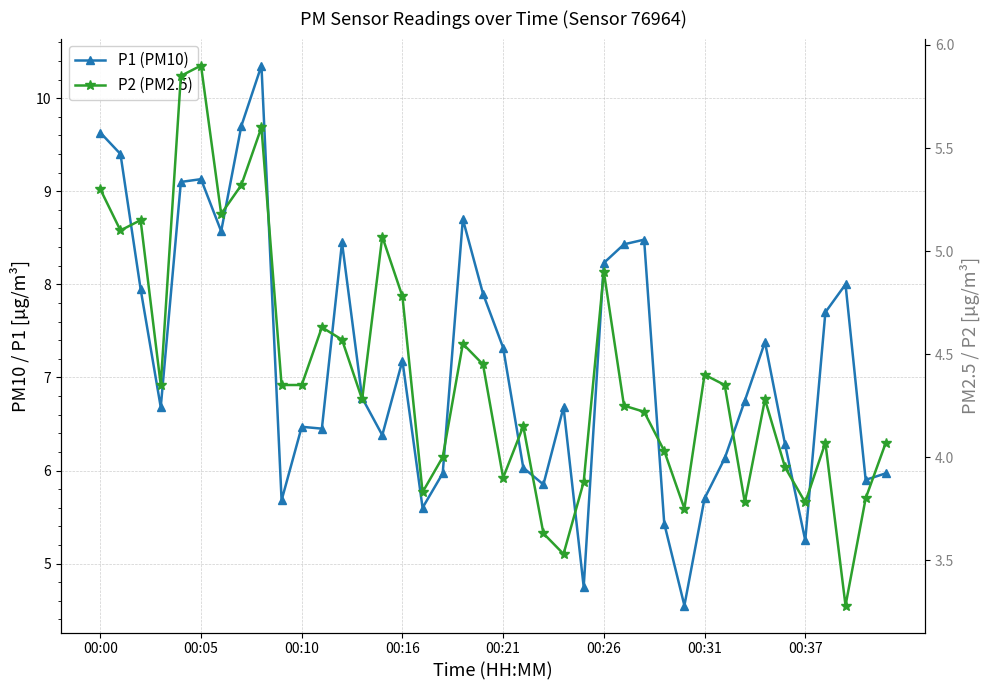

Reading left to right, list all the values displayed in this chart.

P1 (PM10): 9.6	9.4	8.0	6.7	9.1	9.1	8.6	9.7	10.3	5.7	6.5	6.5	8.4	6.8	6.4	7.2	5.6	6.0	8.7	7.9	7.3	6.0	5.8	6.7	4.8	8.2	8.4	8.5	5.4	4.5	5.7	6.1	6.8	7.4	6.3	5.2	7.7	8.0	5.9	6.0
P2 (PM2.5): 5.3	5.1	5.2	4.3	5.8	5.9	5.2	5.3	5.6	4.3	4.3	4.6	4.6	4.3	5.1	4.8	3.8	4.0	4.5	4.5	3.9	4.2	3.6	3.5	3.9	4.9	4.2	4.2	4.0	3.8	4.4	4.3	3.8	4.3	4.0	3.8	4.1	3.3	3.8	4.1